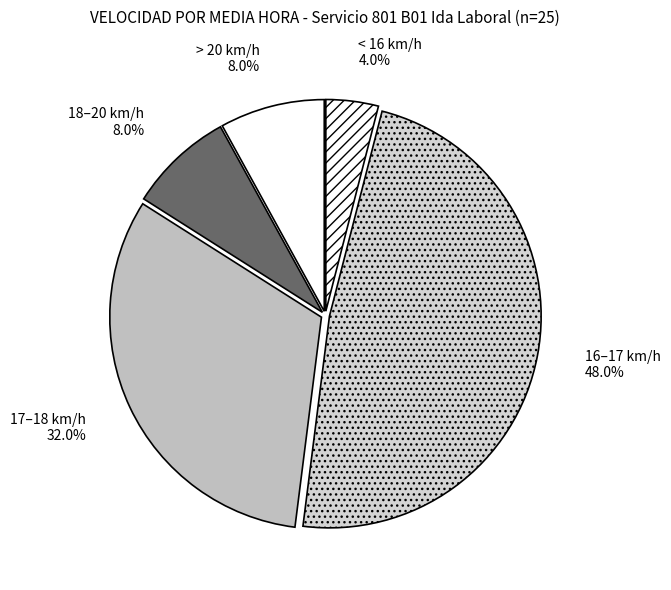

Combined, do < 16 km/h and 16–17 km/h account for over 50%?

Yes